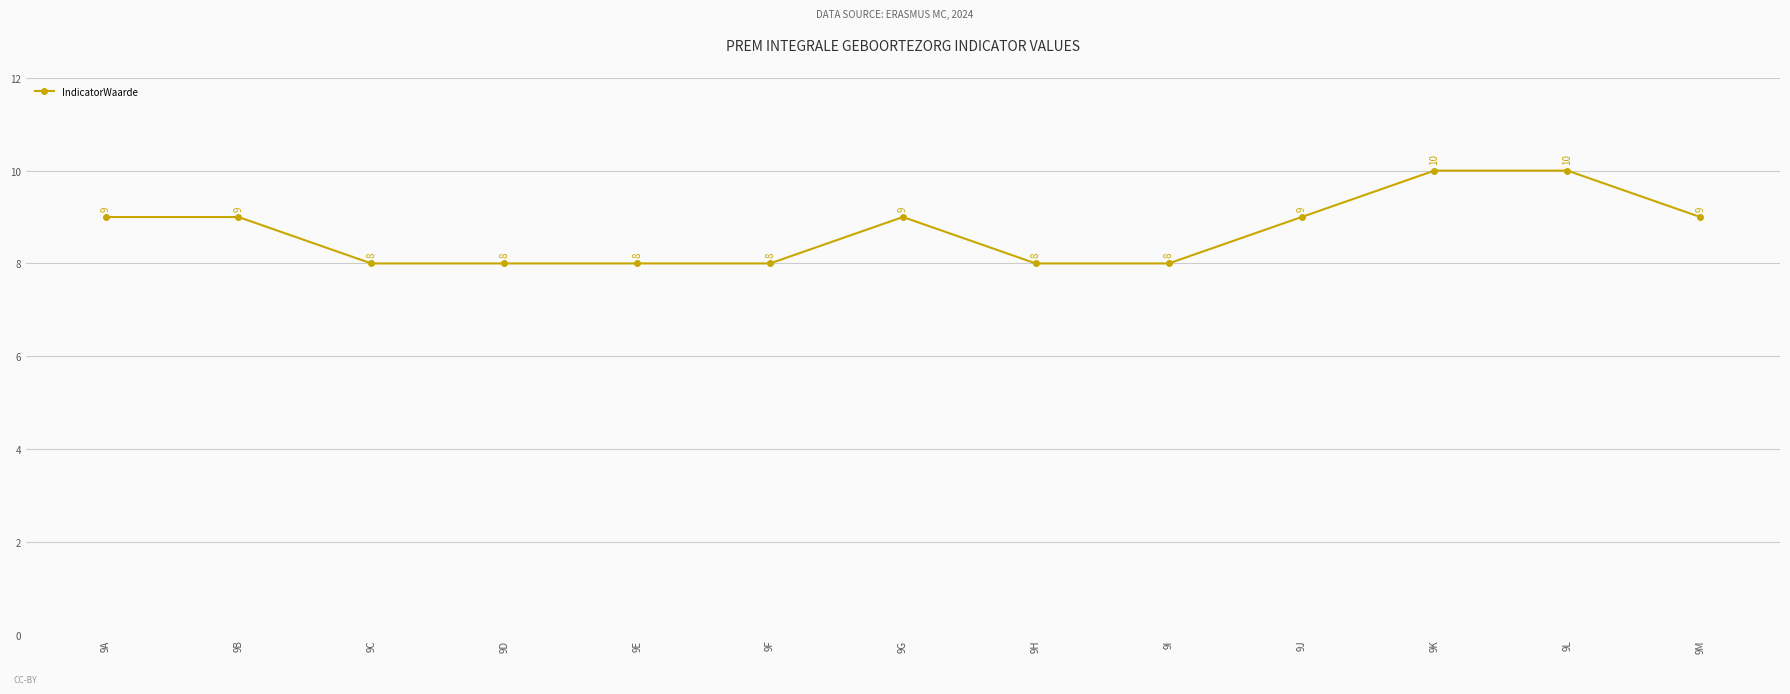

Does the chart have visible grid lines?

Yes